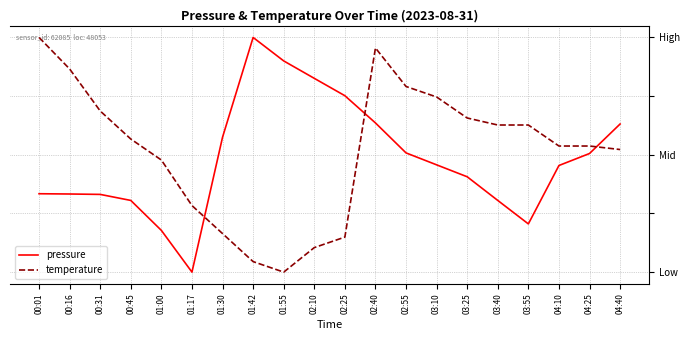

Does the chart display data point markers on the line(s)?

No